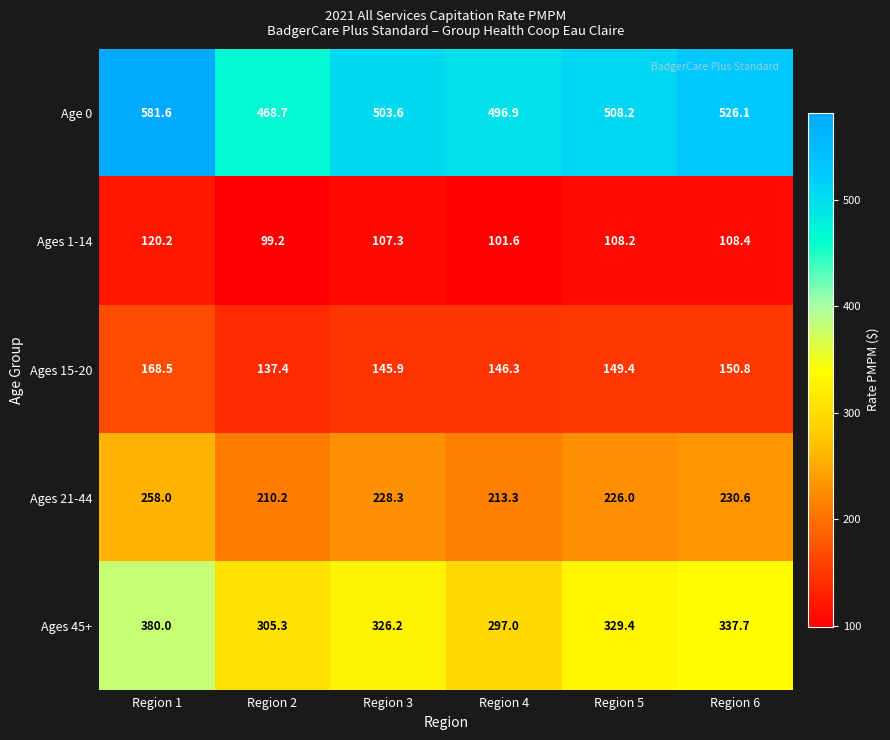

What is the average value of the Ages 45+ series?

329.3